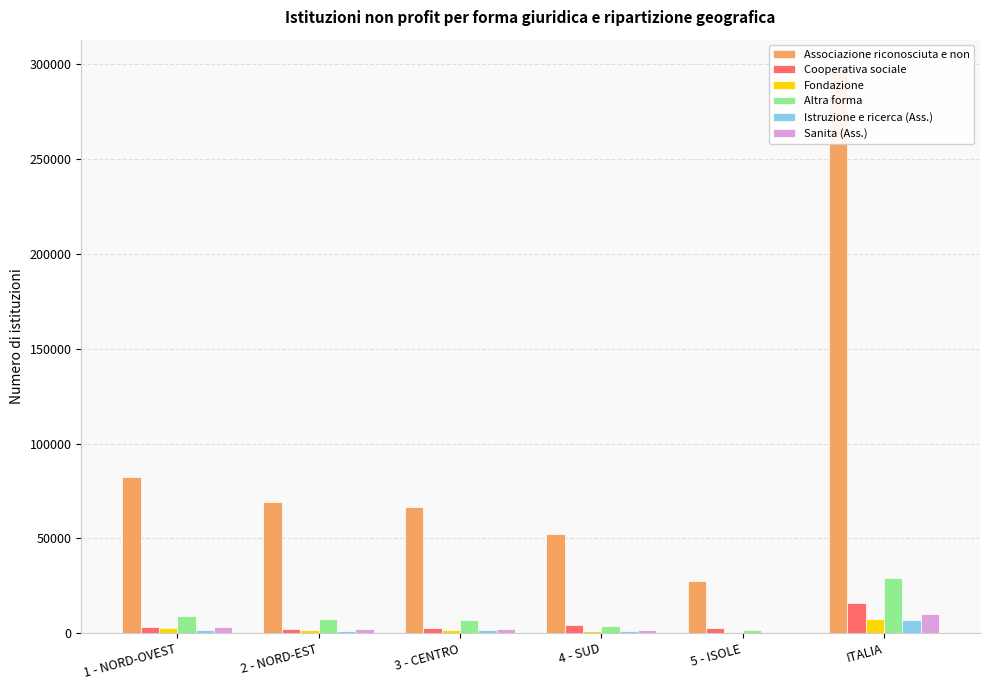

Are the bars horizontal?

No